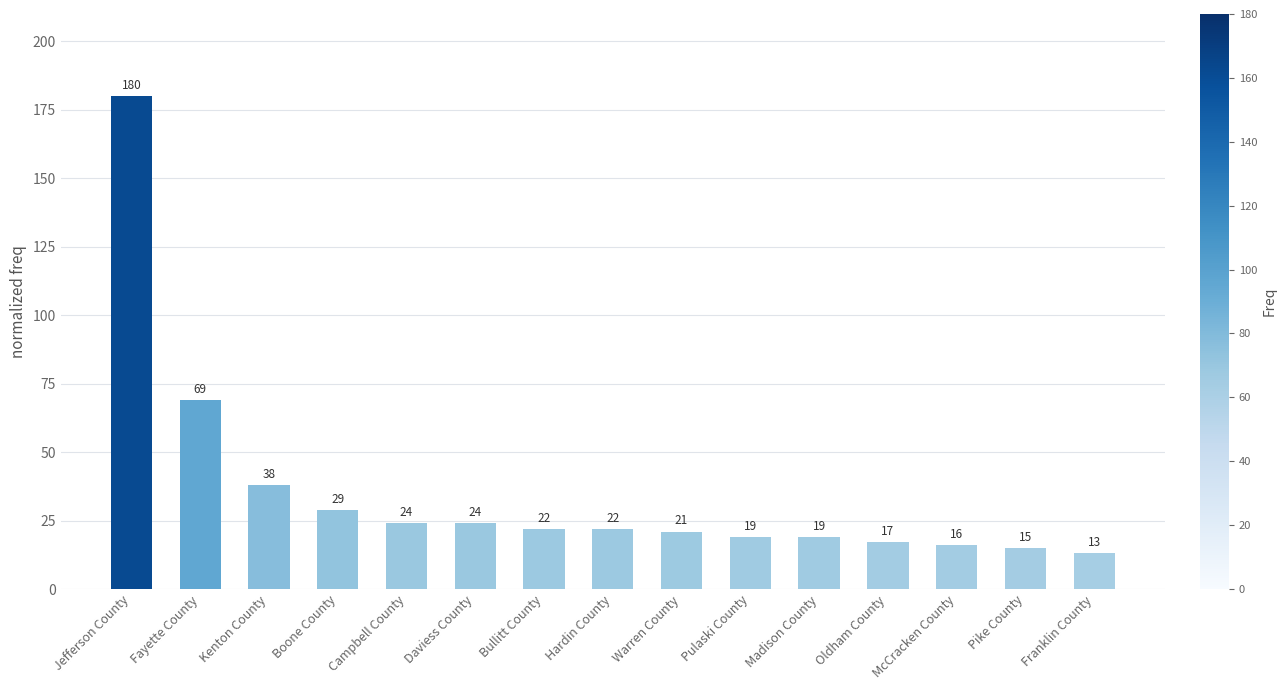

The value at Fayette County is 69. True or false?

True